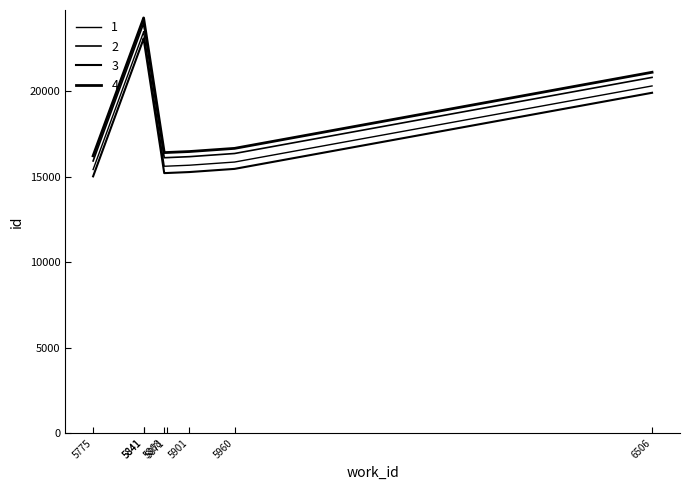

What is the difference between the second highest and minimum values?

8046